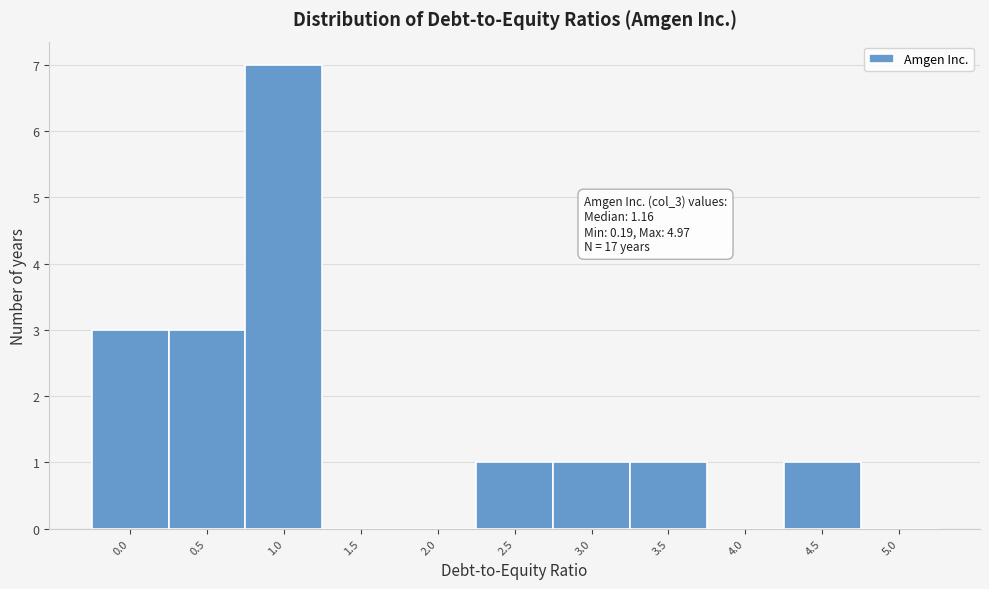

Reading right to left, what are all the values shown in this chart?

5.0=0	4.5=1	4.0=0	3.5=1	3.0=1	2.5=1	2.0=0	1.5=0	1.0=7	0.5=3	0.0=3